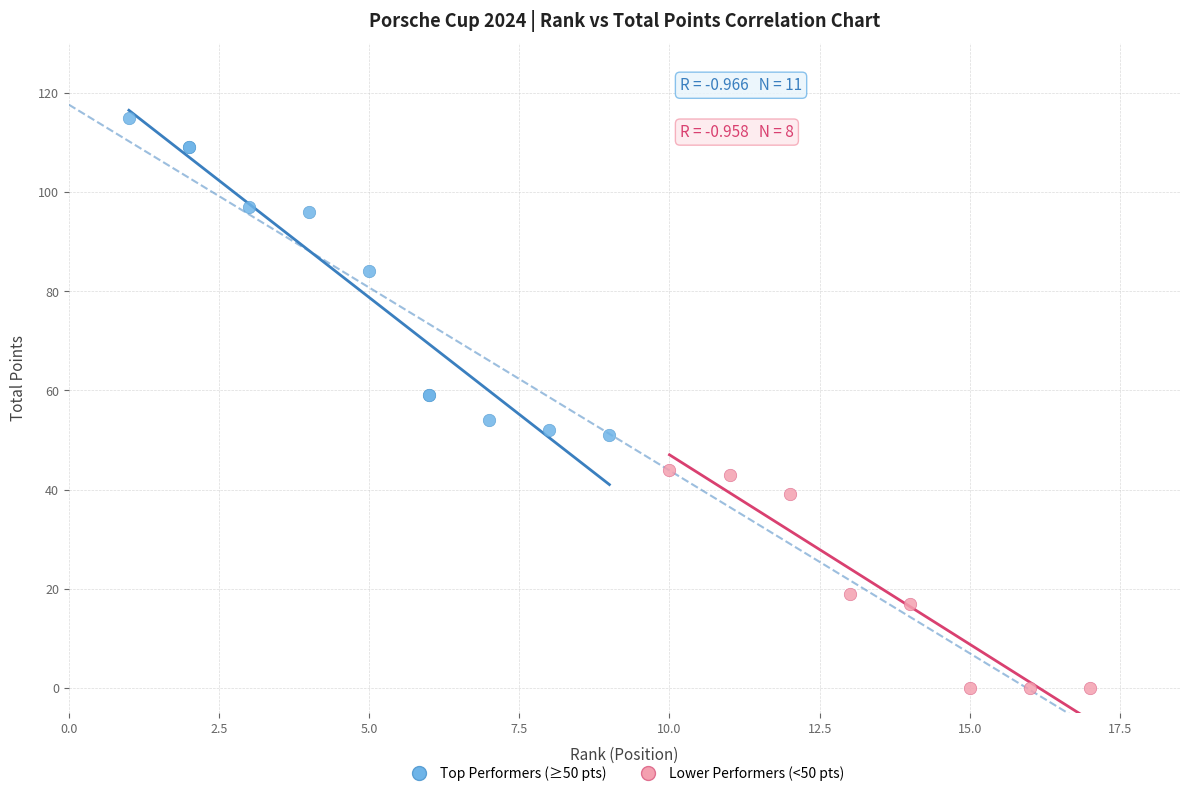

Which series contains the lowest Y value?

Lower Performers (<50 pts)